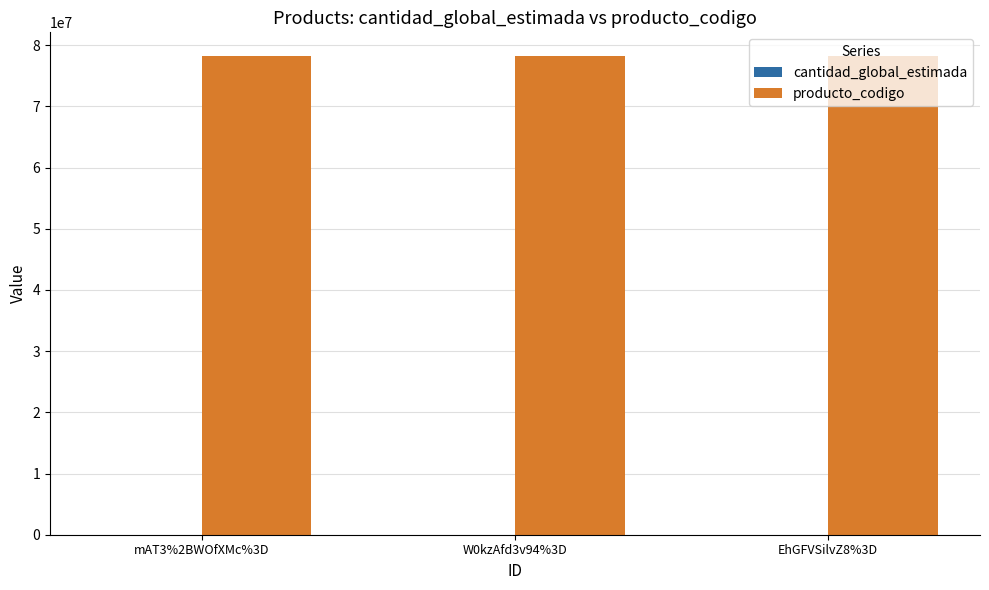

What is the maximum value for producto_codigo?

78180101